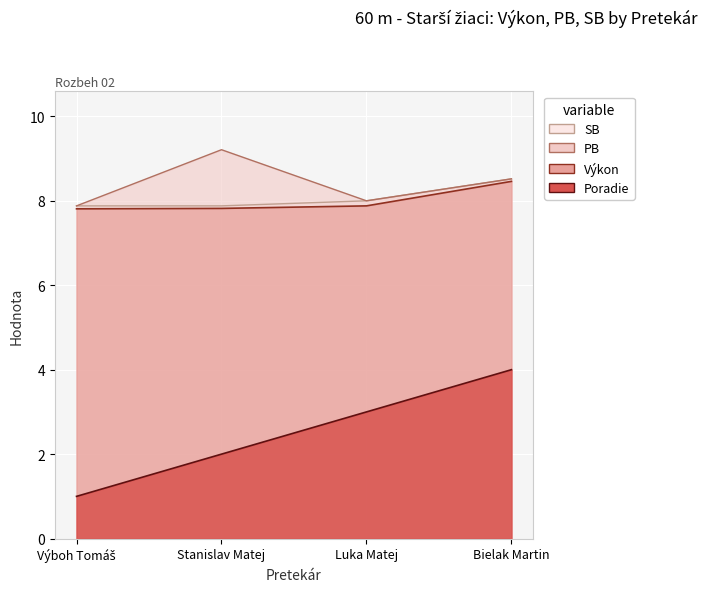

How many lines are shown in the chart?

4